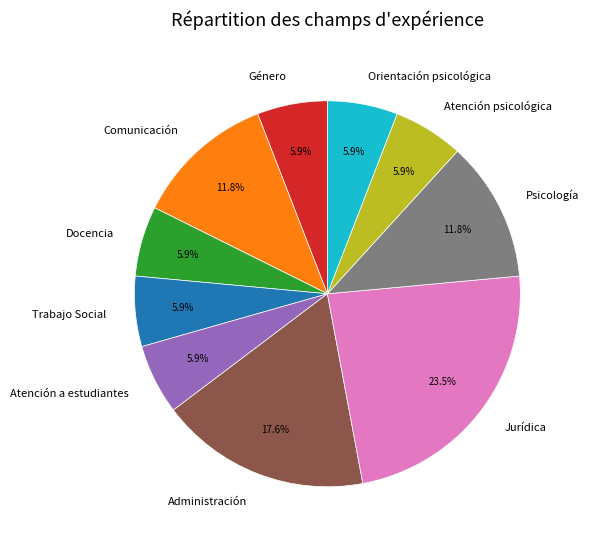

To the nearest percent, what percentage of the pie is Comunicación?

12%